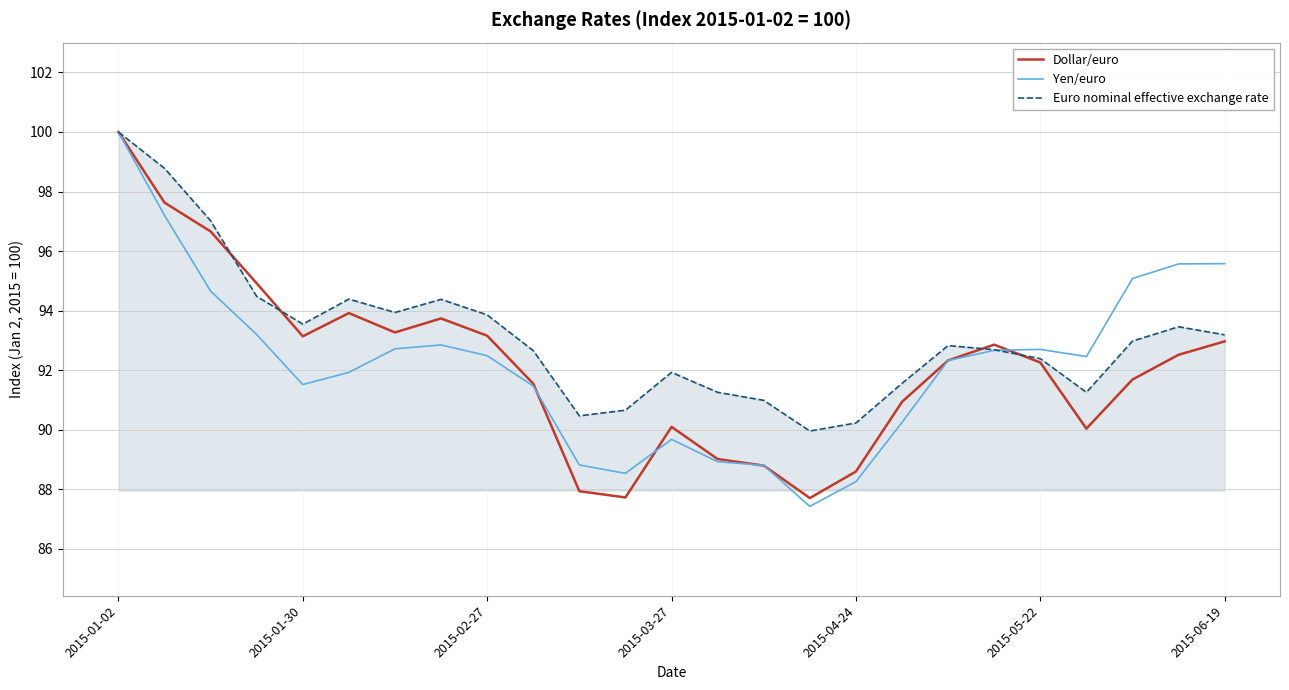

Which series has the largest total across all categories?

Euro nominal effective exchange rate